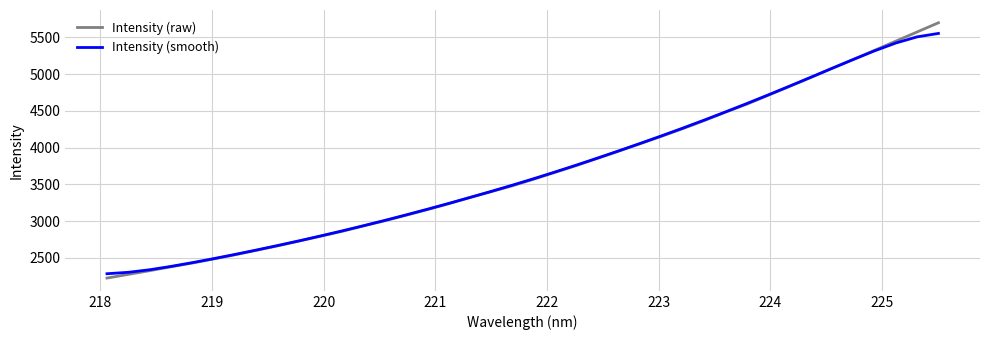

What is the minimum value for Intensity (smooth)?

2282.6